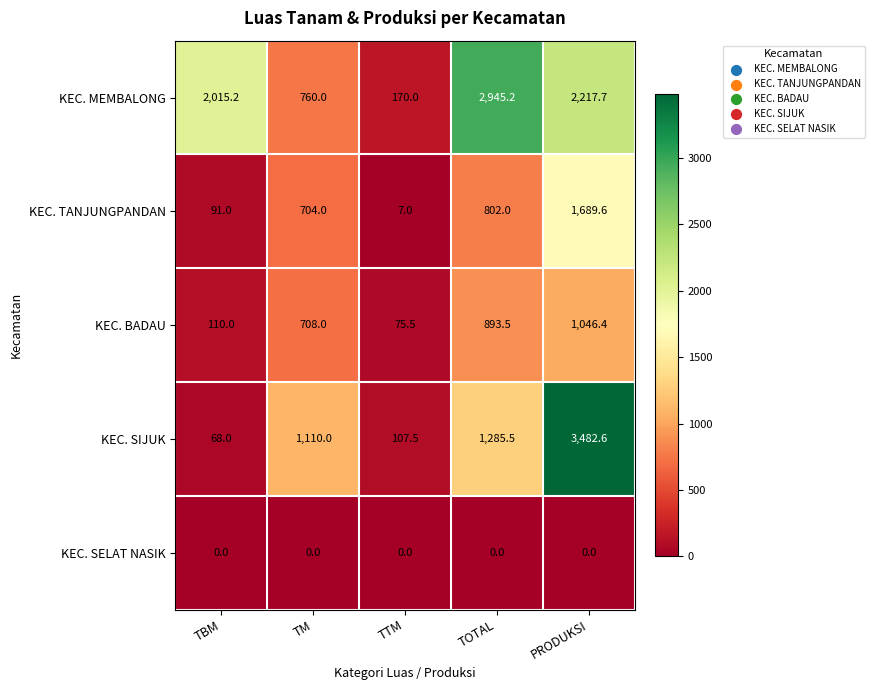

List the series in order of their peak value, lowest first.

KEC. SELAT NASIK, KEC. BADAU, KEC. TANJUNGPANDAN, KEC. MEMBALONG, KEC. SIJUK